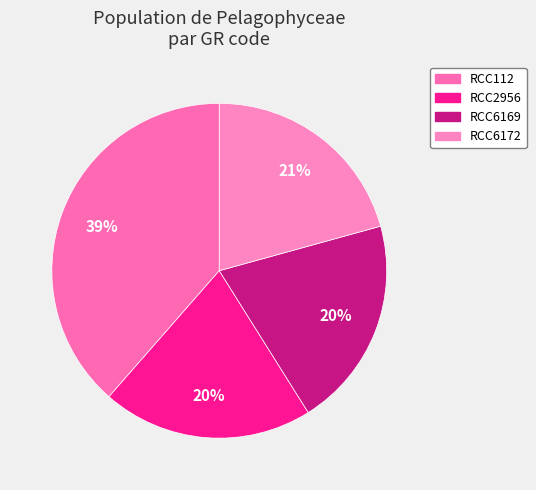

How many slices are in this pie chart?

4